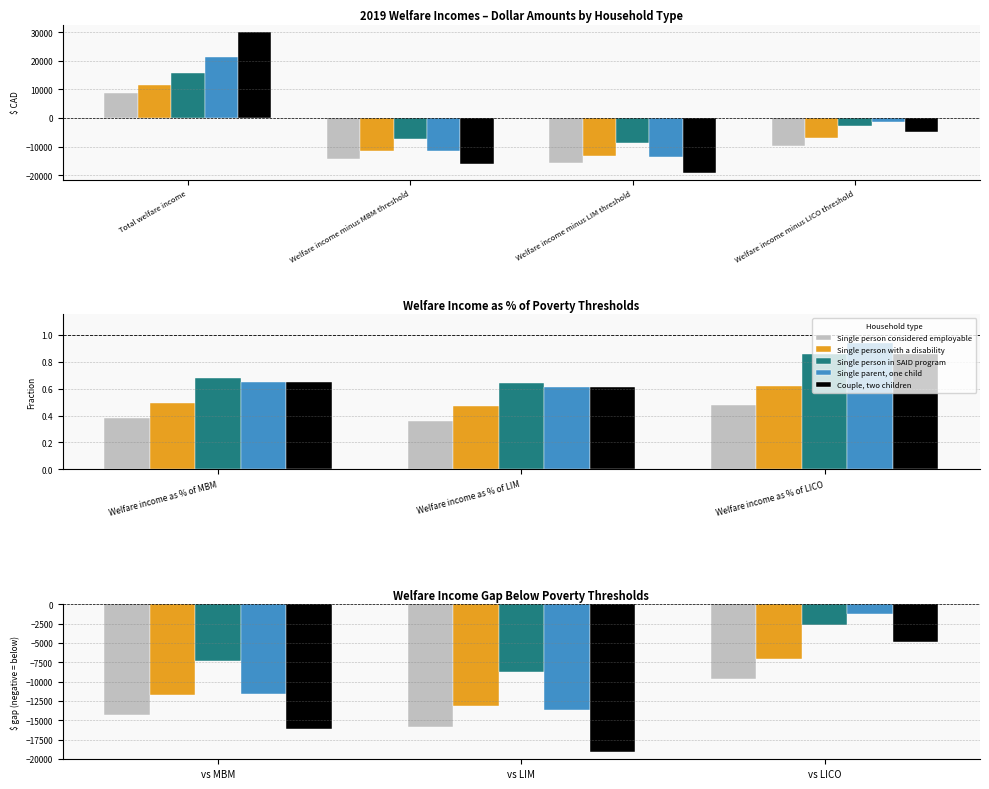

Between vs MBM and vs LICO, which series saw the biggest shift?

Couple, two children